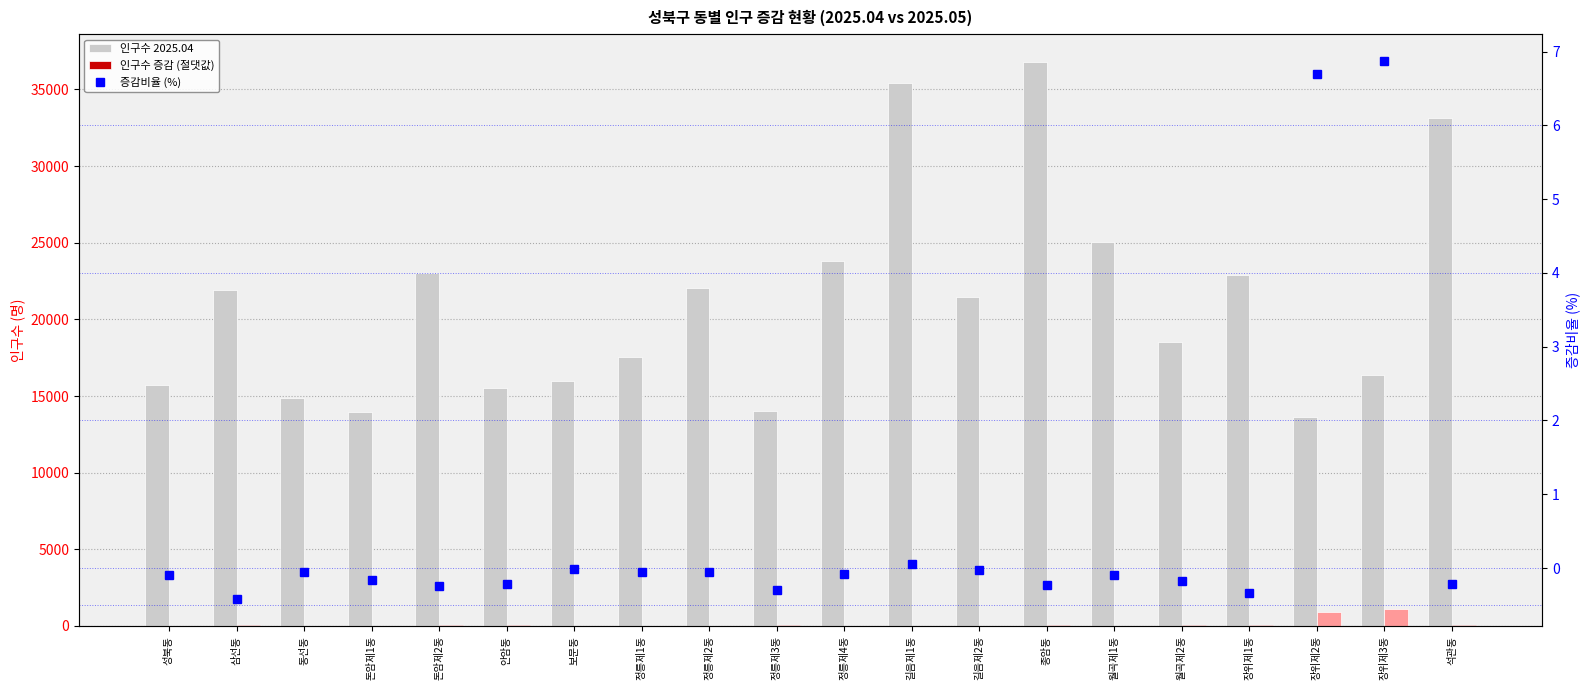

At how many categories does at least one series exceed 16639?

12